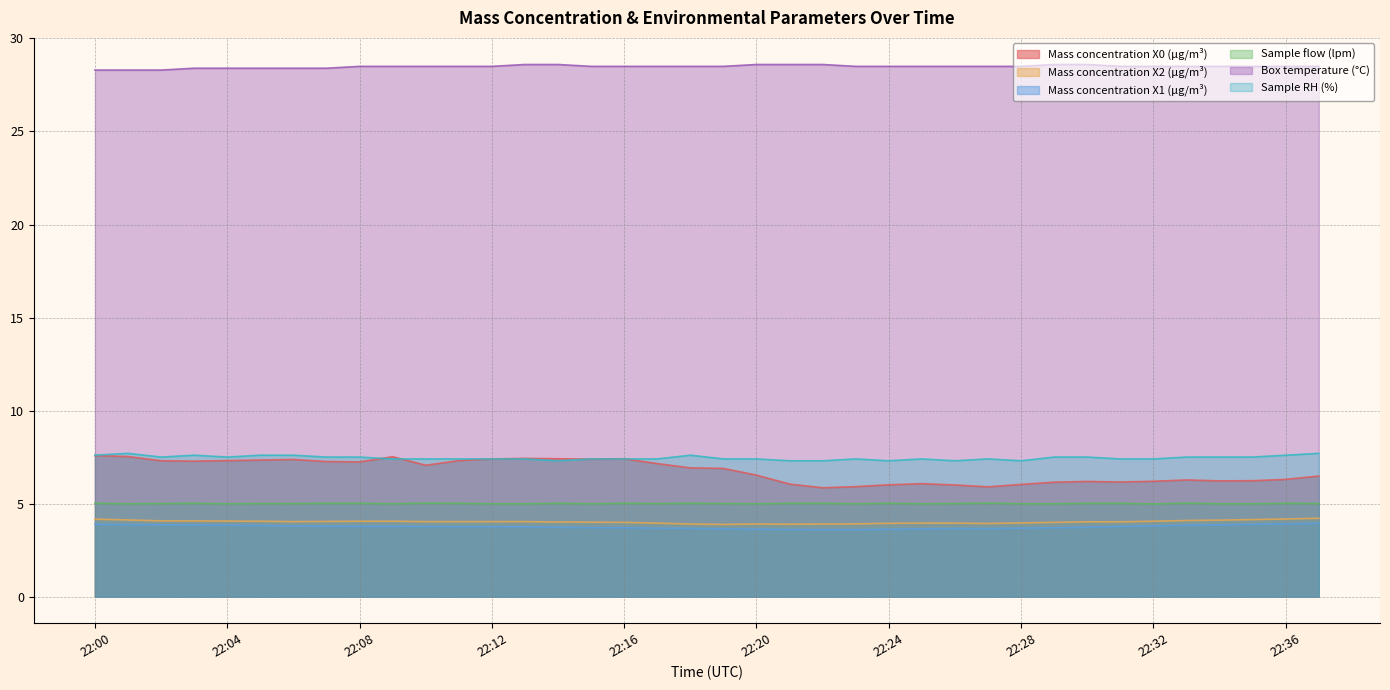

Between 22:00 and 22:23, which is larger?

22:00